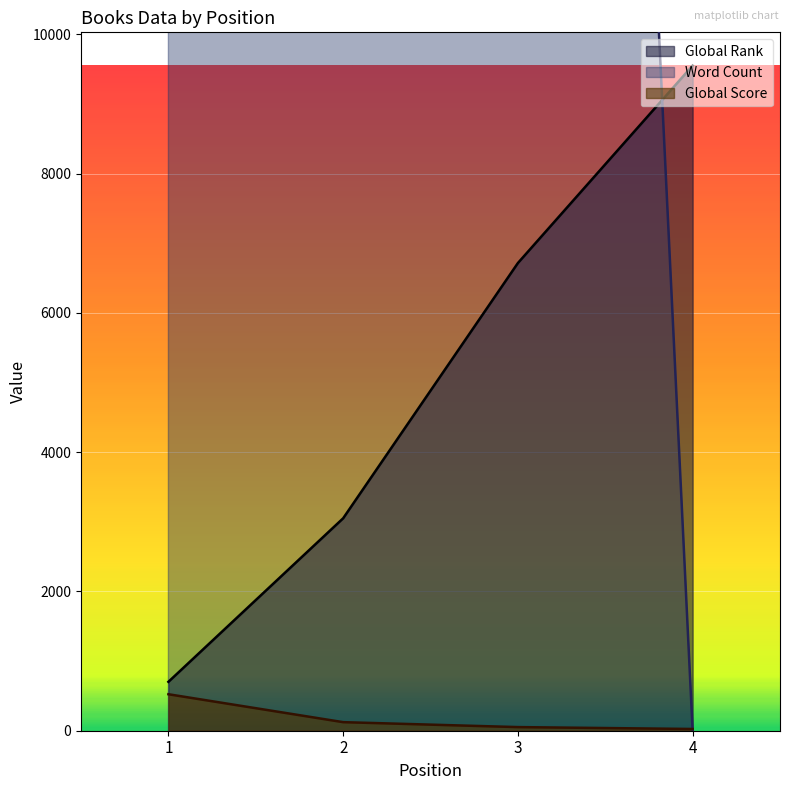

At which category is the sum across all series the highest?

2